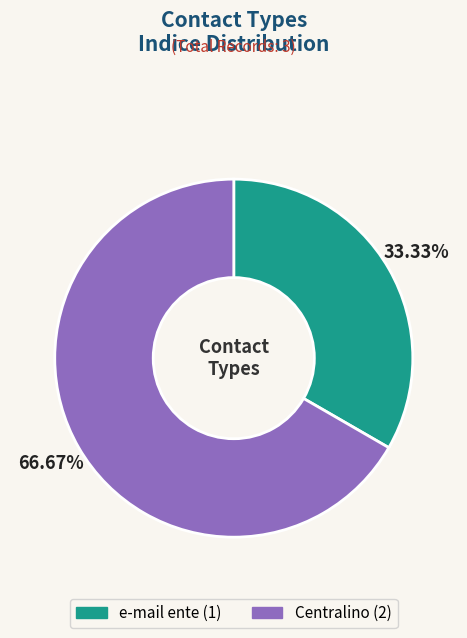

How many segments does this pie chart have?

2